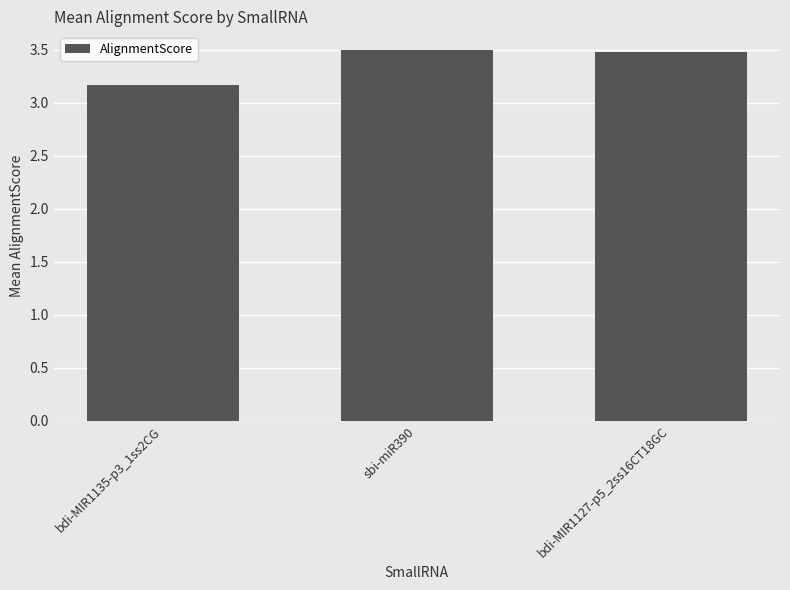

Reading right to left, what are all the values shown in this chart?

3.5	3.5	3.2